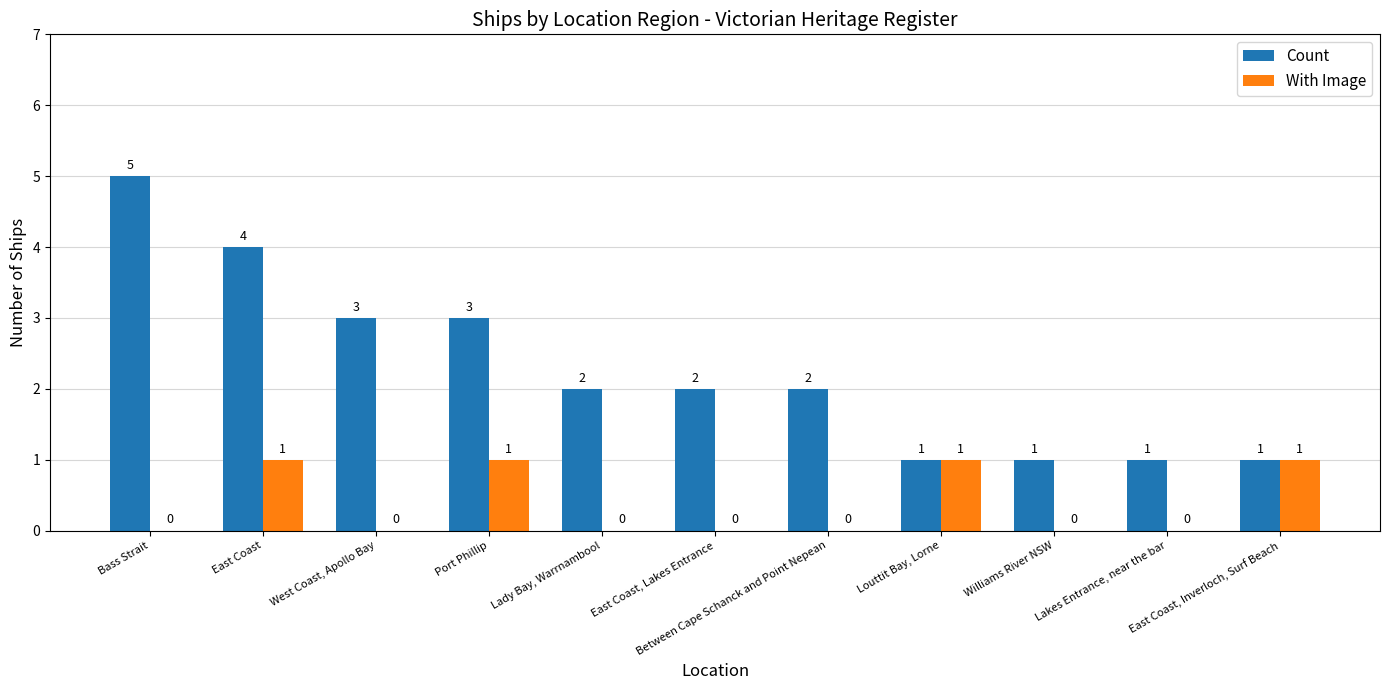

Where does the Count series first go above 2?

Bass Strait